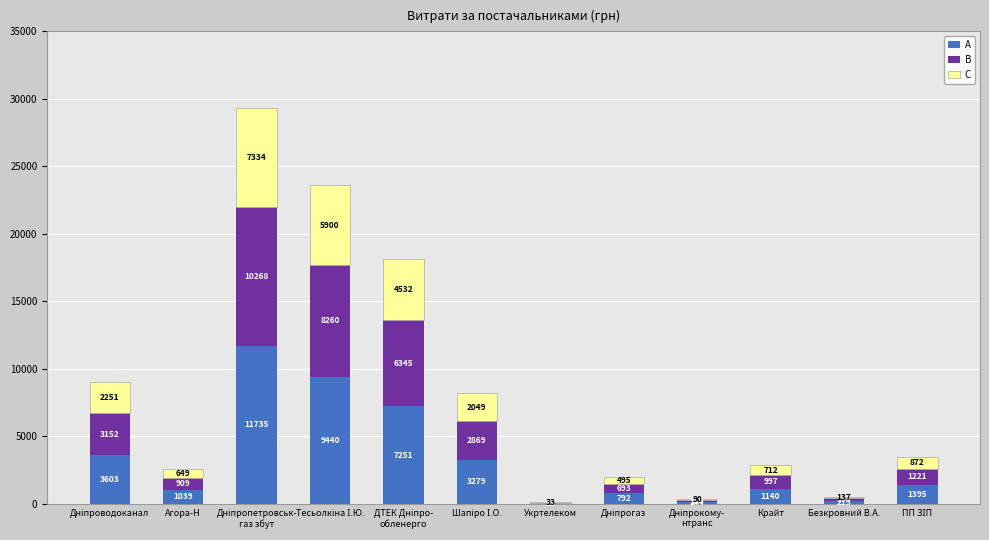

True or false: A has a value of 1140.0 at Крайт.

True